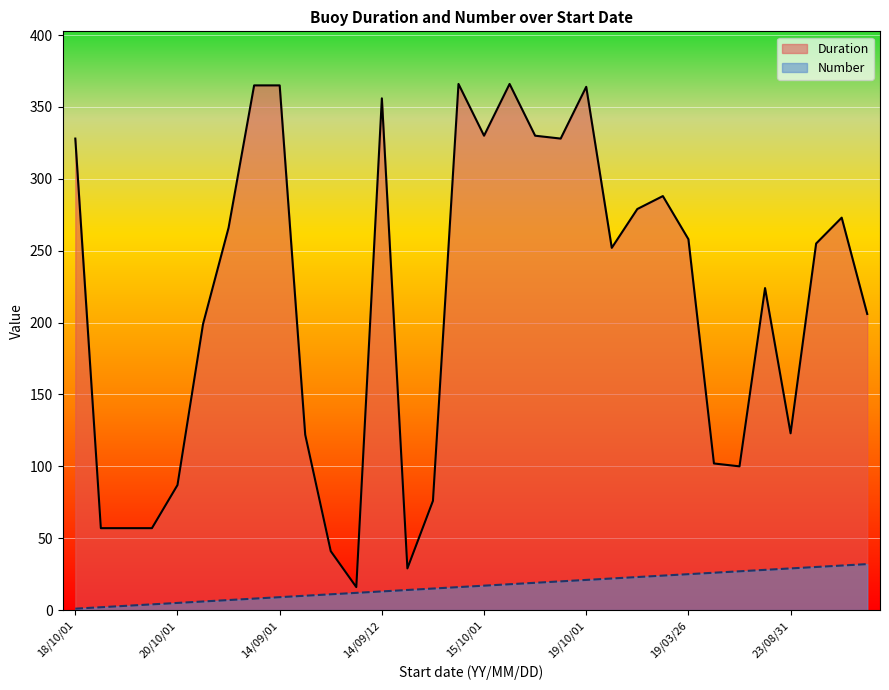

Rank the series by their maximum value, from lowest to highest.

Number, Duration